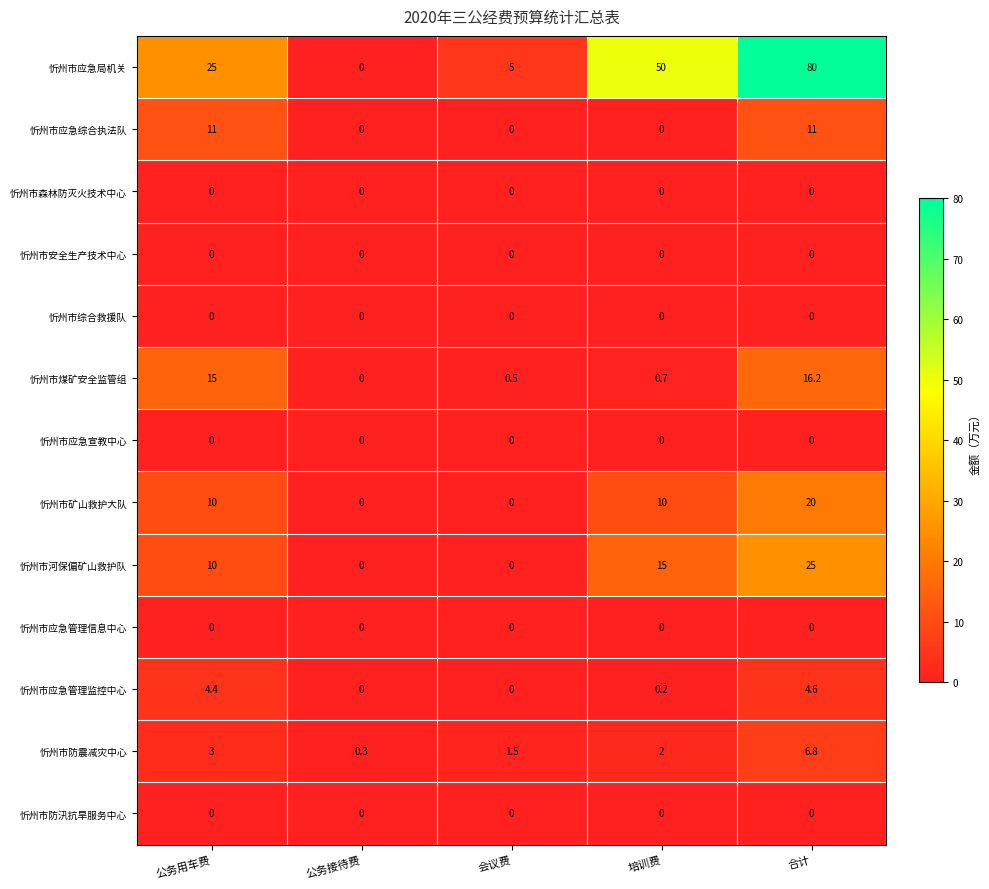

What is the average value of the 忻州市矿山救护大队 series?

8.0